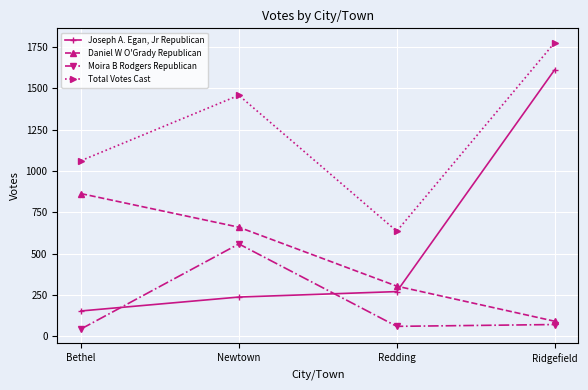

Does the chart display data point markers on the line(s)?

Yes